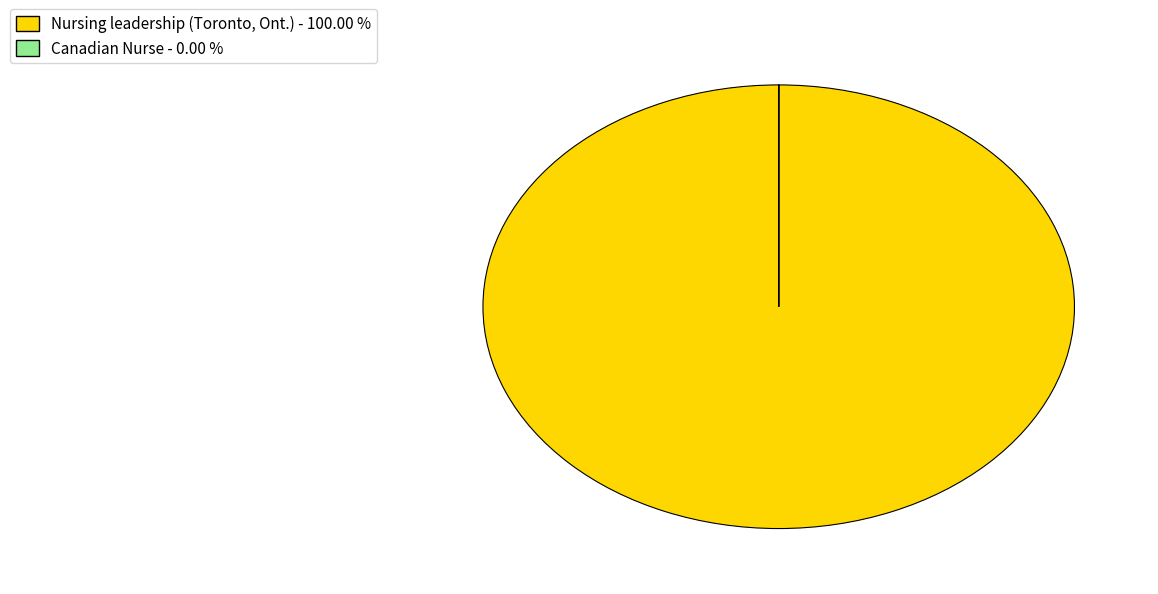

Does any single category account for the majority?

Yes